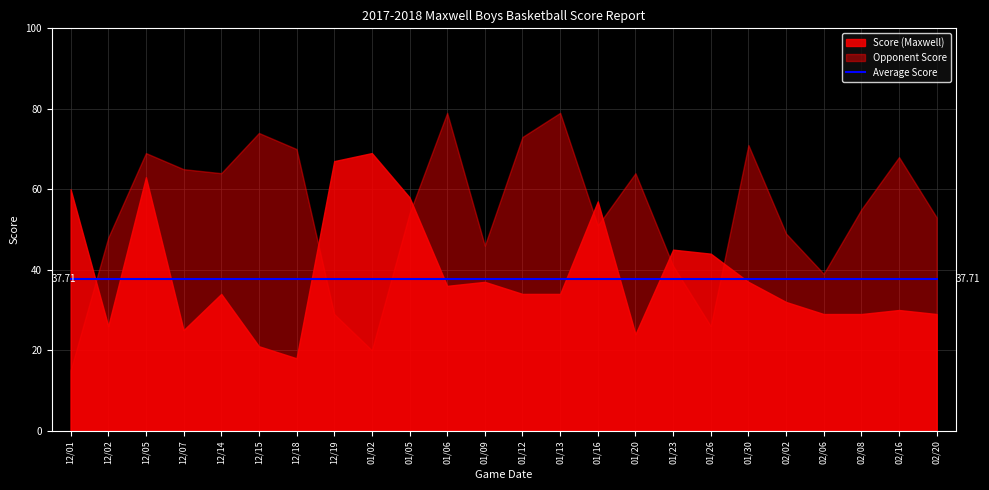

What is the value of the Average Score point at the 22nd from the left?

37.7